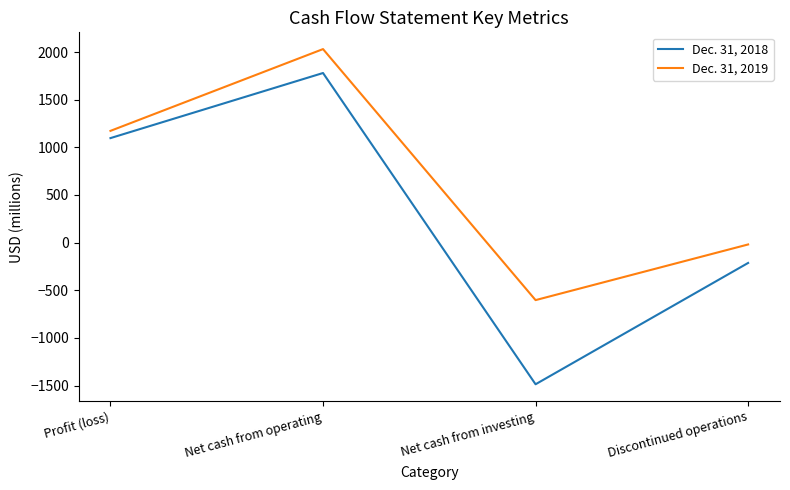

Is the value of Dec. 31, 2018 at Discontinued operations greater than the value of Dec. 31, 2019 at Profit (loss)?

No